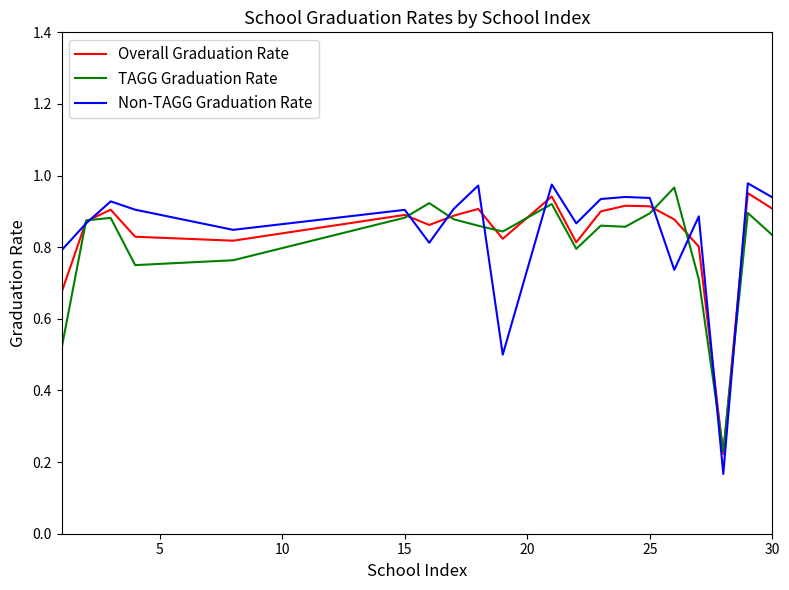

True or false: TAGG Graduation Rate has more than 0 points higher than both neighbors.

True